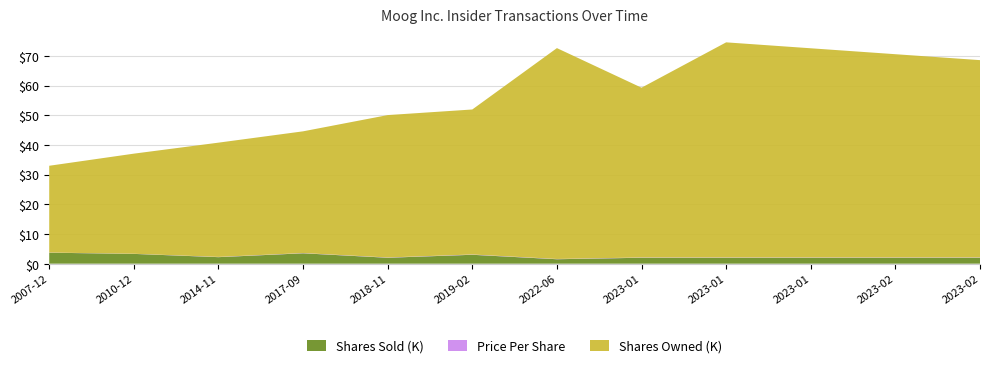

Reading left to right, what are all the values shown in this chart?

transactionShares: 3700.0	3300.0	2200.0	3500.0	2000.0	3000.0	1500.0	2000.0	2000.0	2000.0	2000.0	2000.0
transactionPricePerShare: 45.9	39.7	76.1	77.4	85.0	94.5	83.5	90.3	92.5	95.1	97.6	100.1
sharesOwnedFollowingTransaction: 29237.0	33724.0	38493.0	41005.0	47971.0	48848.0	71035.0	57194.0	72467.0	70467.0	68467.0	66467.0